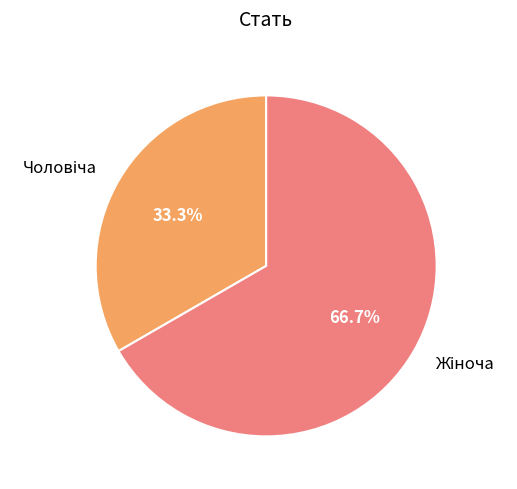

Does any single category account for the majority?

Yes